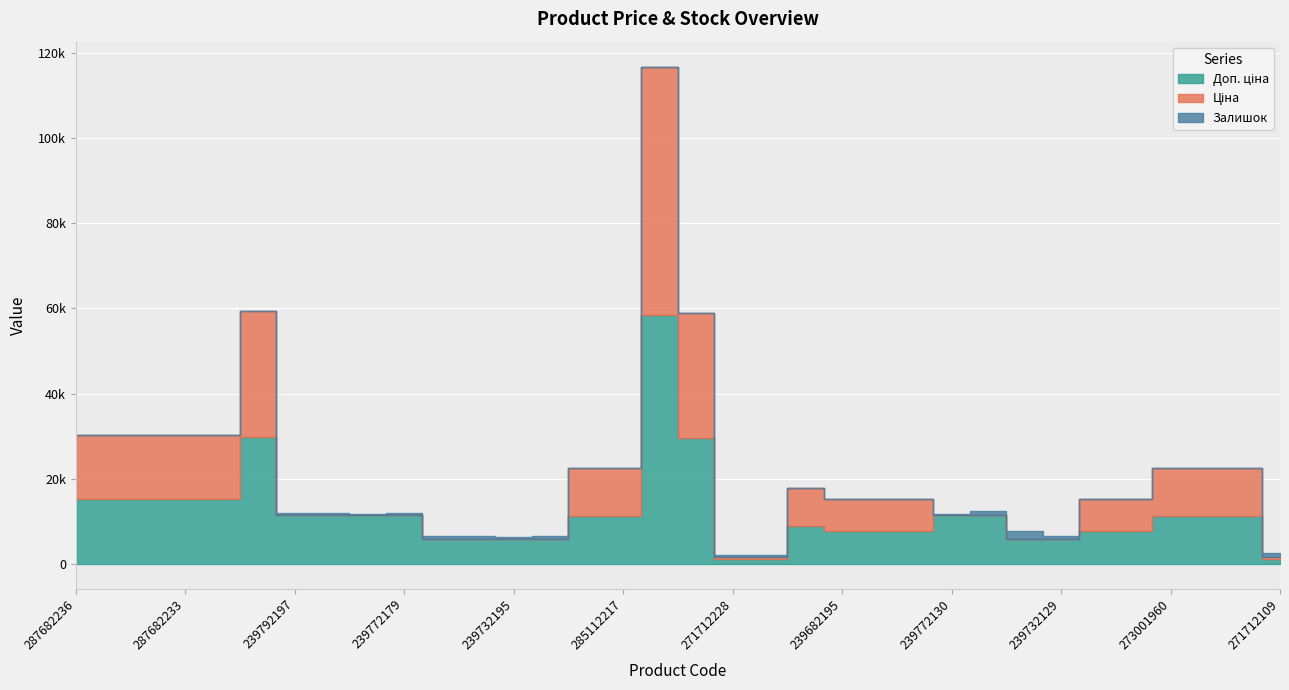

True or false: Доп. ціна and Ціна cross at least once.

False